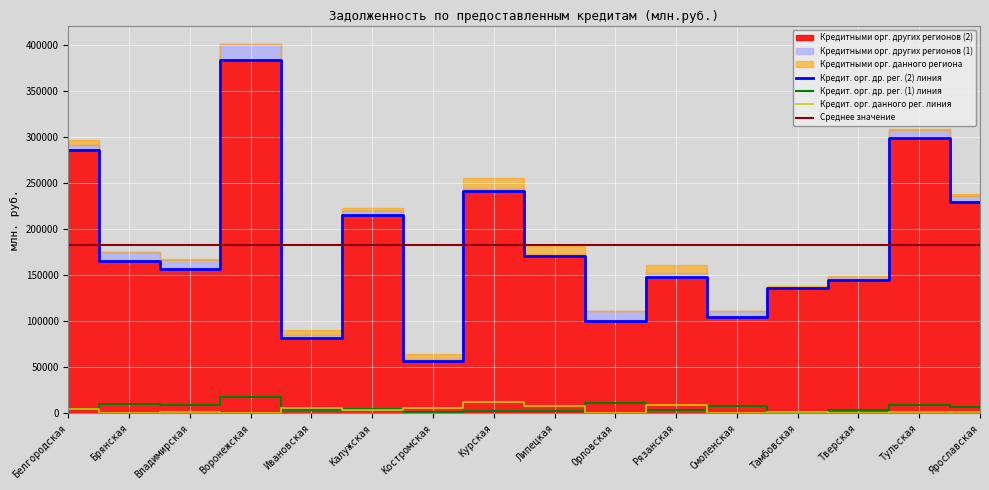

At how many categories does at least one series exceed 16066?

16